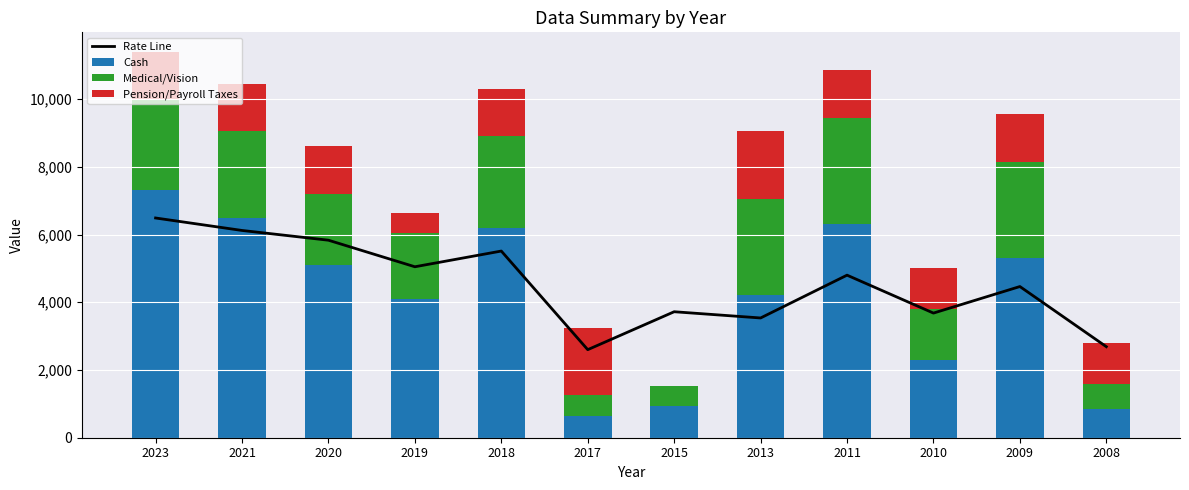

Which series changed the most between 2021 and 2015?

Cash